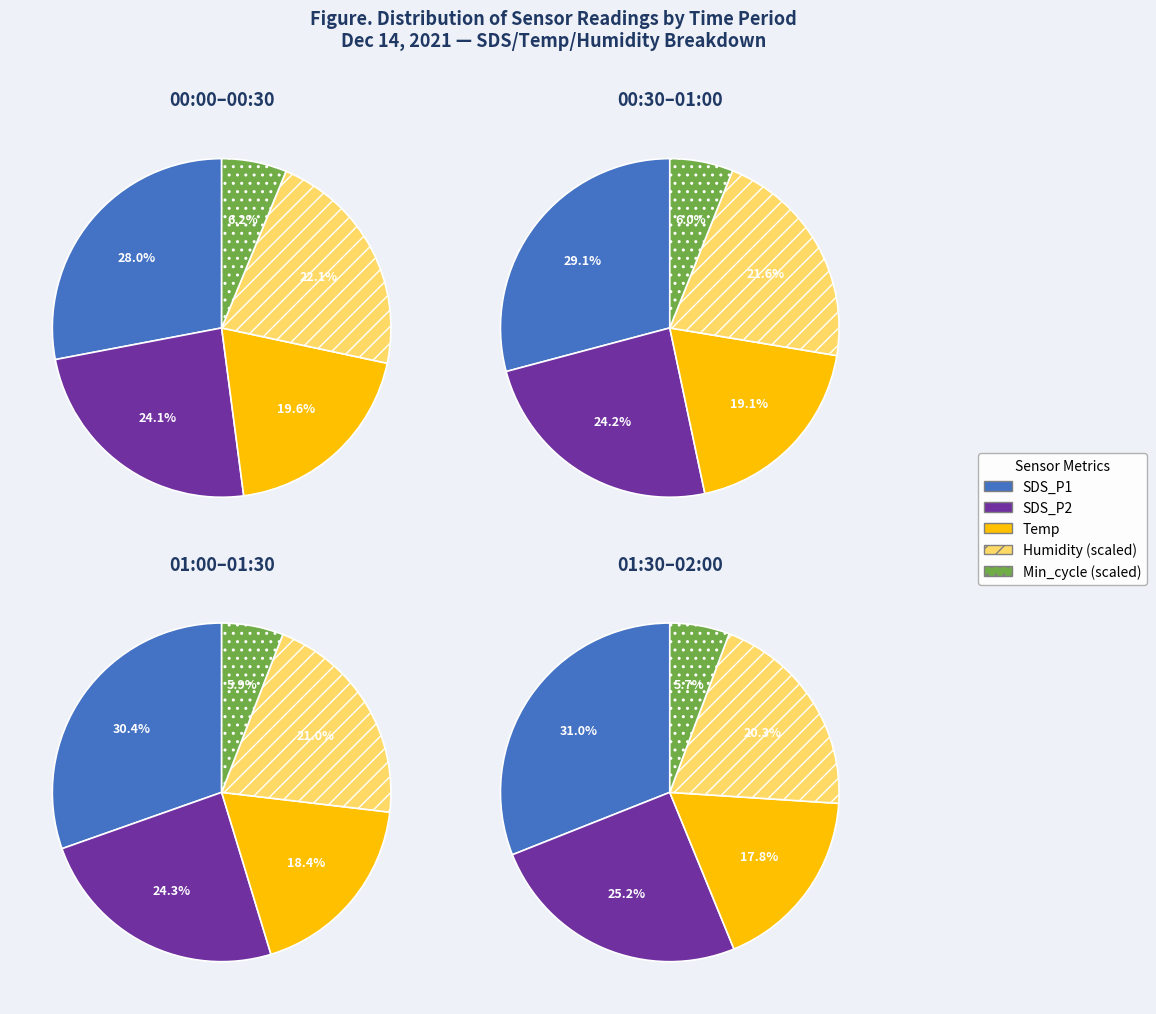

To the nearest percent, what is the average slice percentage?

20%